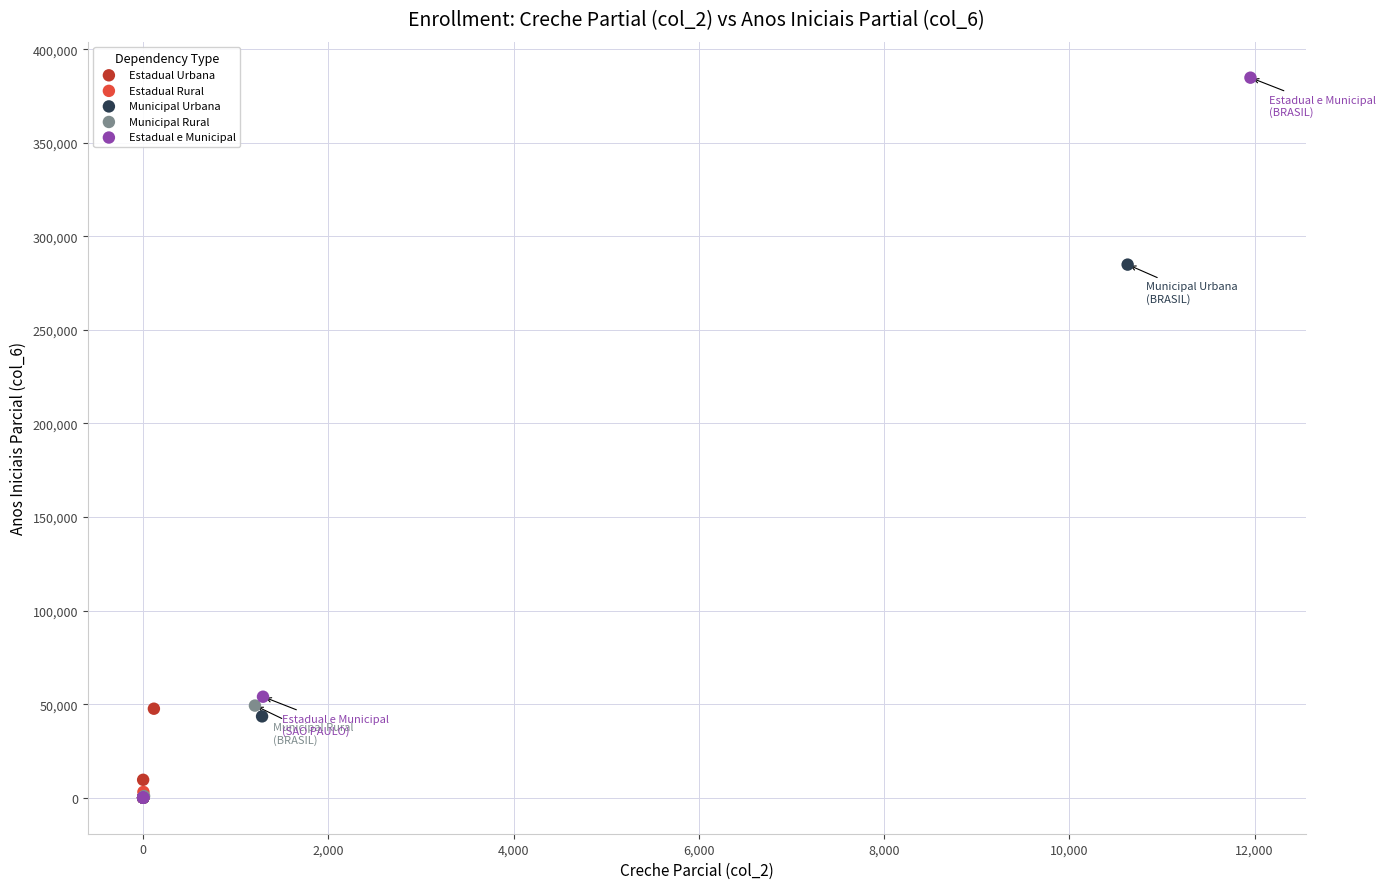

Which series has the widest spread of Y values?

Estadual e Municipal